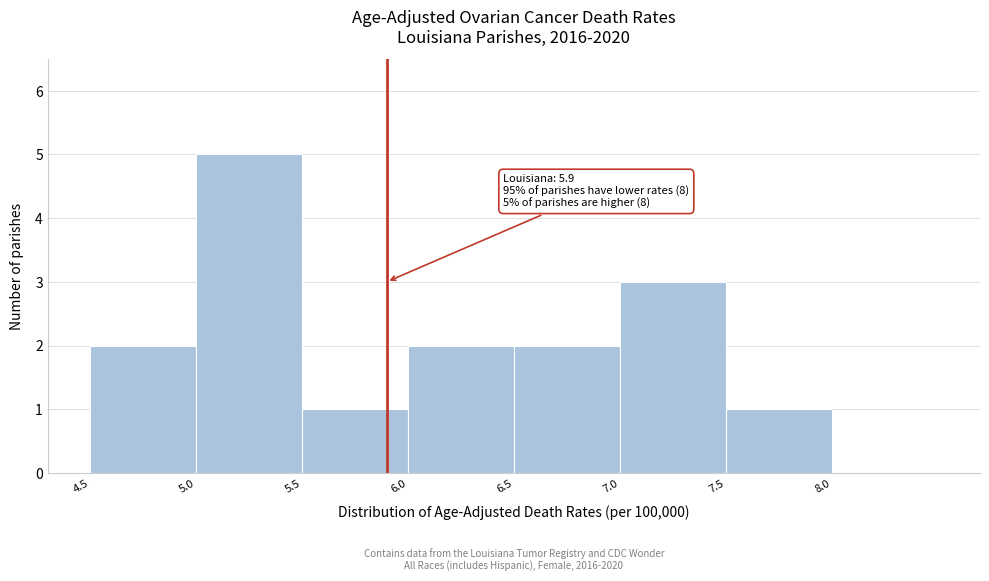

Over which range of the x-axis is the bar tallest?

5.0 to 5.5